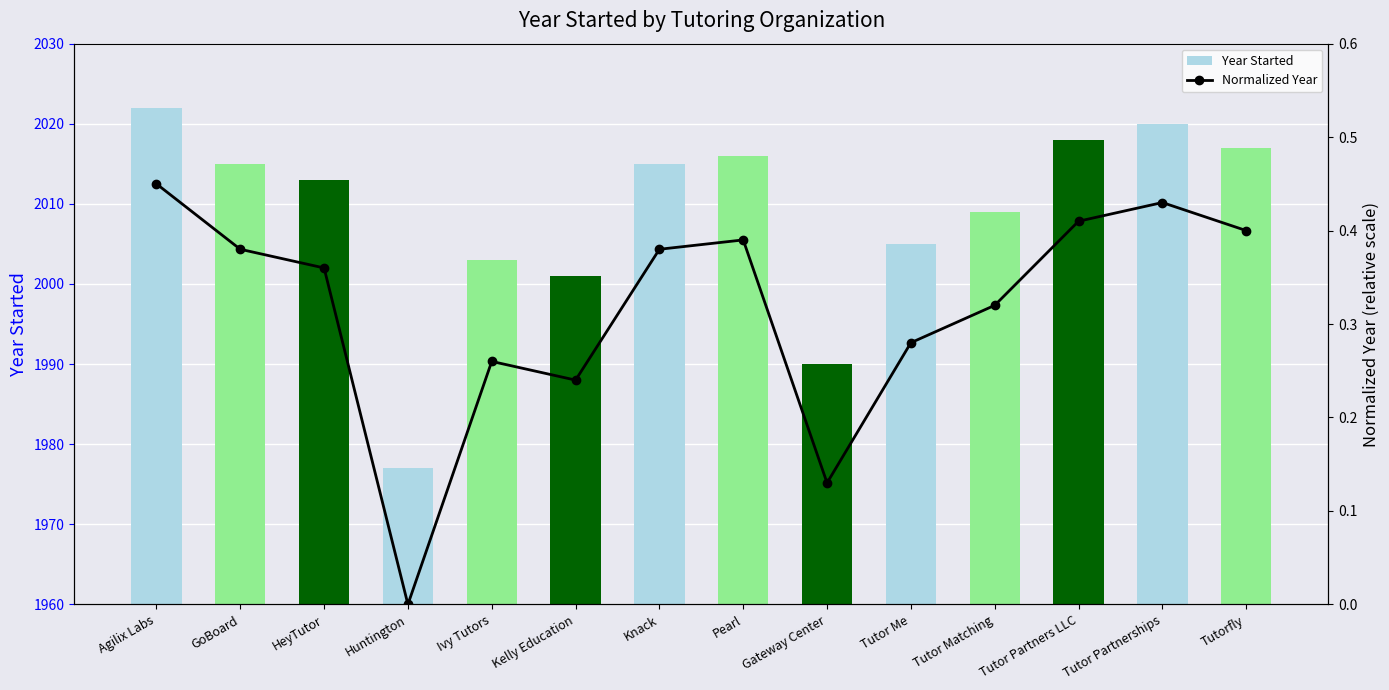

Which series has the largest range (max minus min)?

Year Started